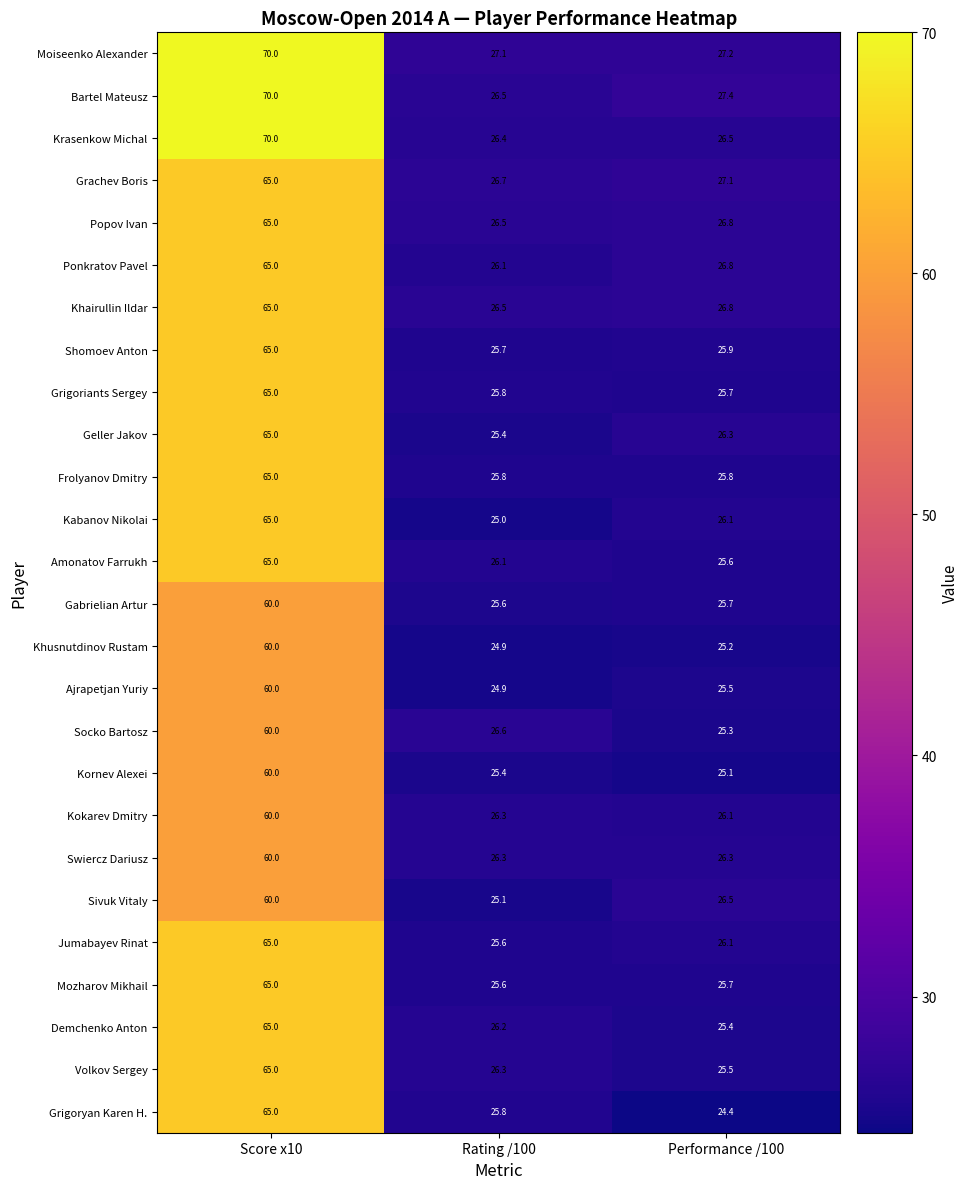

What is the spread (max minus min) of values at Rating /100?

2.2